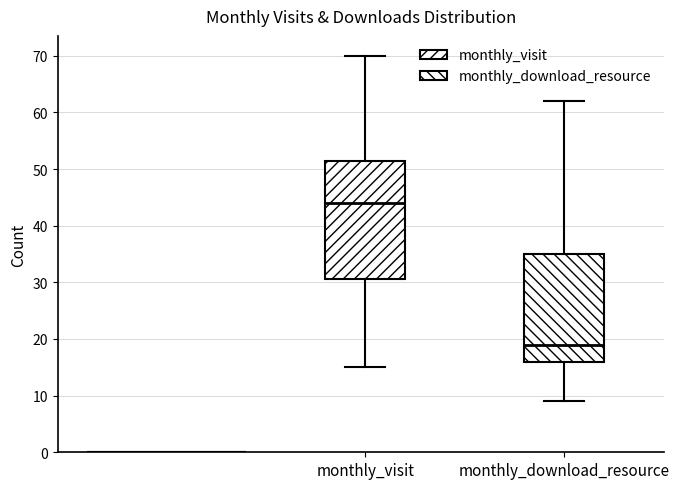

Reading left to right, transcribe this box plot: for each box, give where its median line is, the range the box spans, and where its two whiskers end, as read against the y-axis. The values are not printed on the chart, so give them approximately, as read against the axis.

monthly_visit: median 44, box 31 to 52, whiskers 15 to 70
monthly_download_resource: median 19, box 16 to 35, whiskers 9 to 62